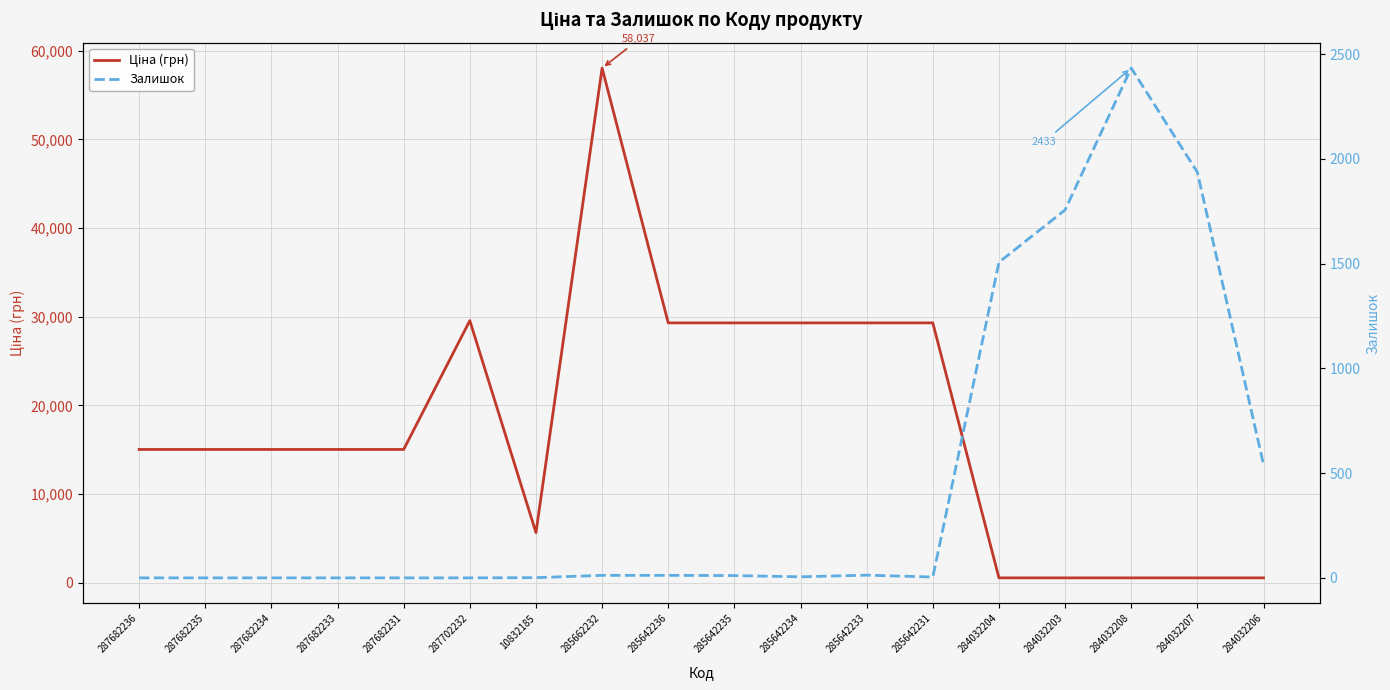

True or false: Ціна (грн) has more than 2 interior local peaks.

False